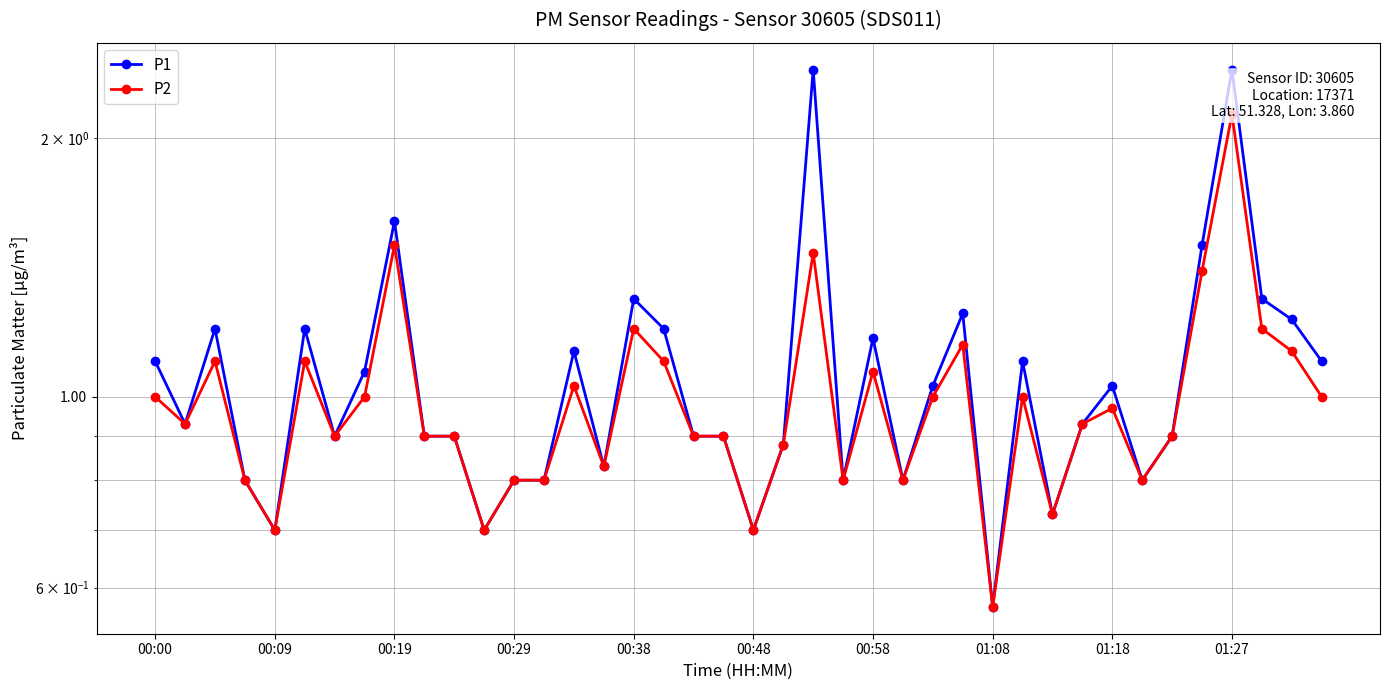

What is the difference between the second highest and minimum values in the P1 series?

1.8